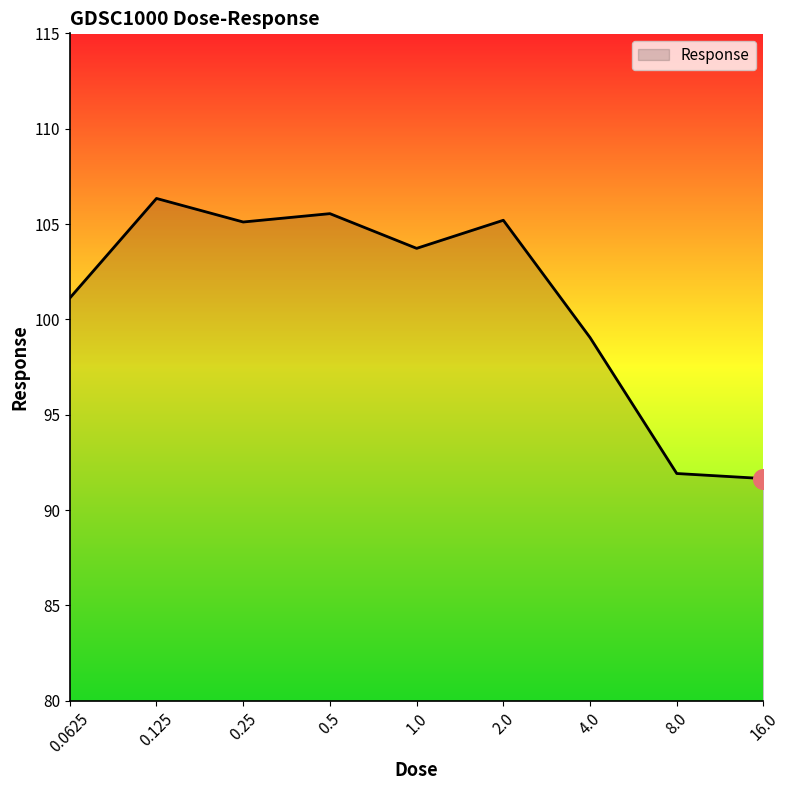

What is the minimum value shown in the chart?

91.7